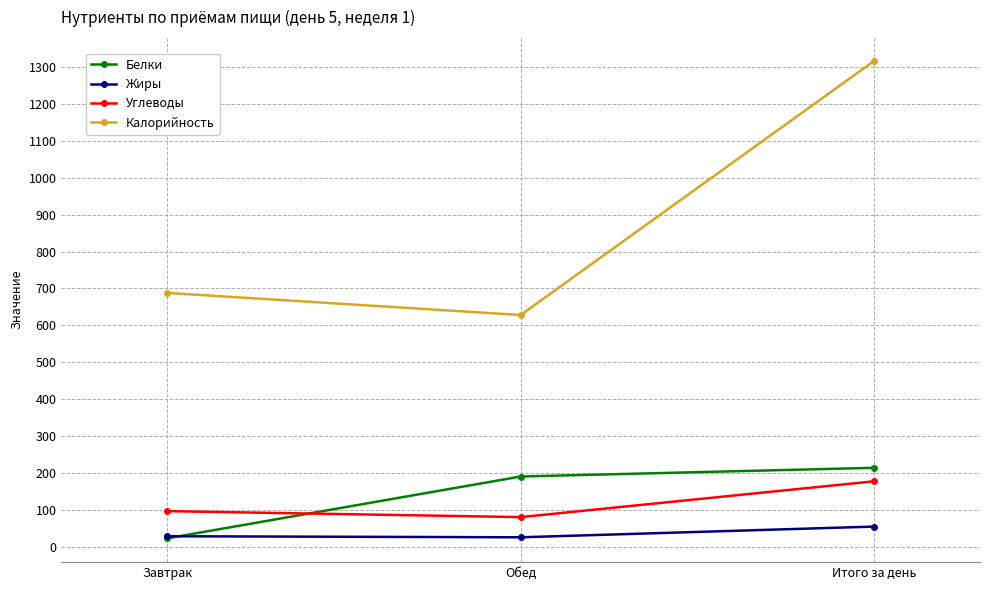

At which category is the sum across all series the highest?

Итого за день